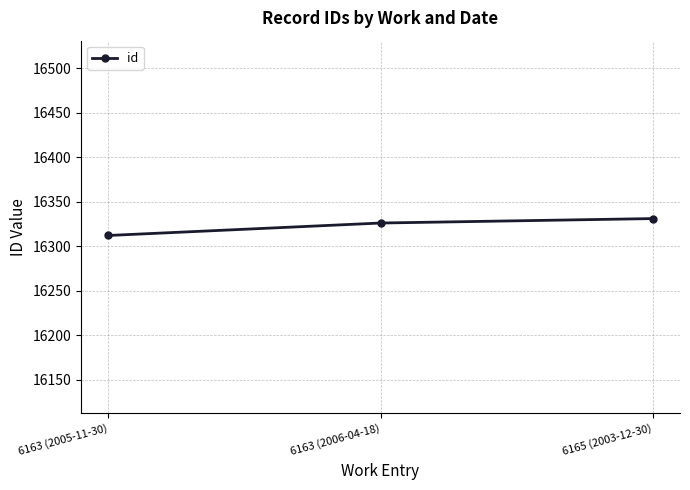

What is the sum of all values?

48969